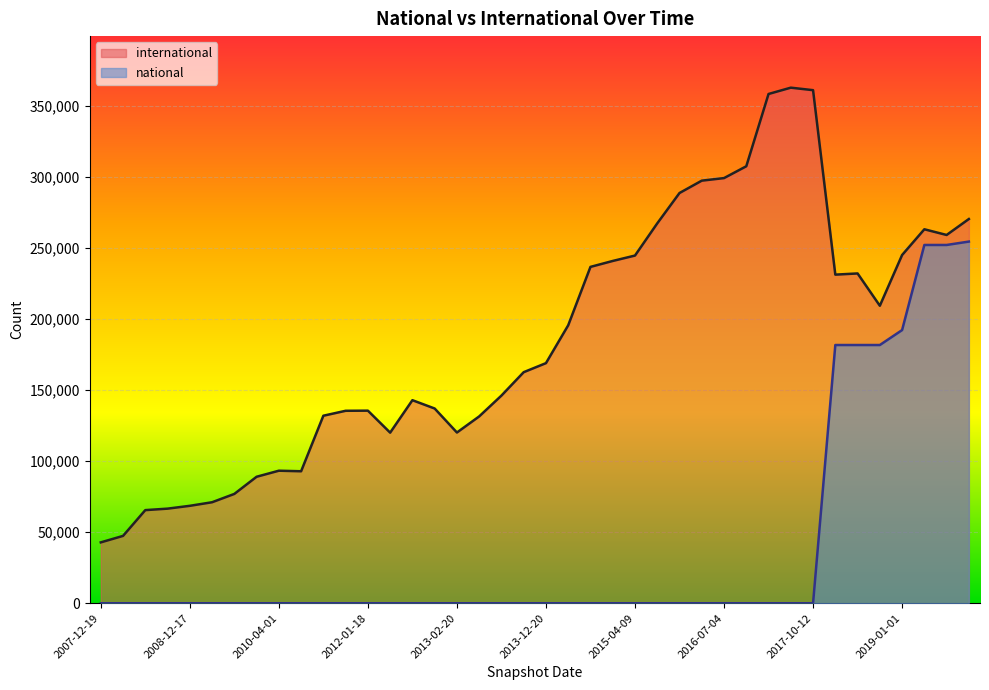

What are all the series names shown in the legend?

international, national